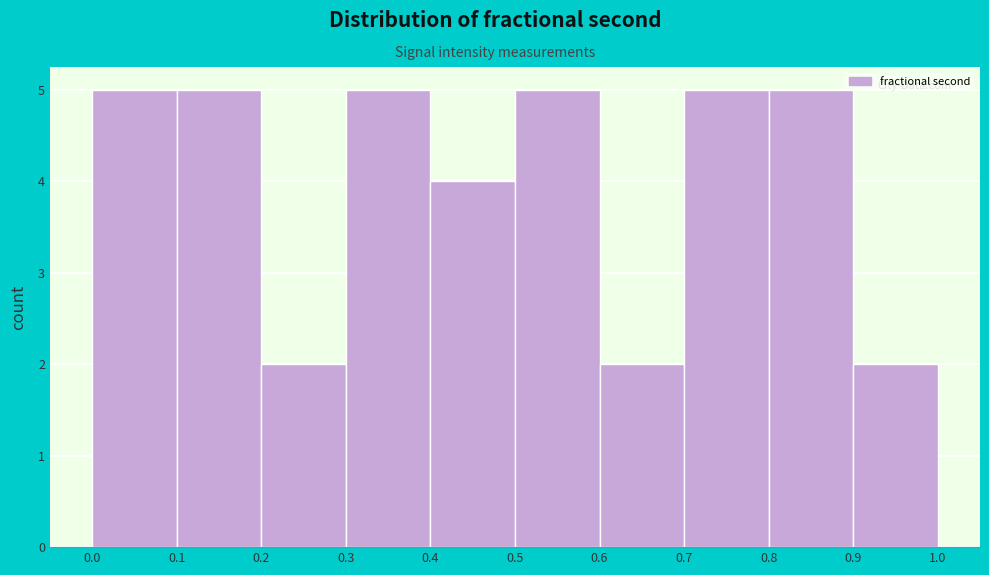

Reading left to right, transcribe this chart: for each bar, give the range it covers on the x-axis and its height. The values are not printed on the chart, so give them approximately, as read against the axis.

0.0 to 0.1: 5
0.1 to 0.2: 5
0.2 to 0.3: 2
0.3 to 0.4: 5
0.4 to 0.5: 4
0.5 to 0.6: 5
0.6 to 0.7: 2
0.7 to 0.8: 5
0.8 to 0.9: 5
0.9 to 1.0: 2